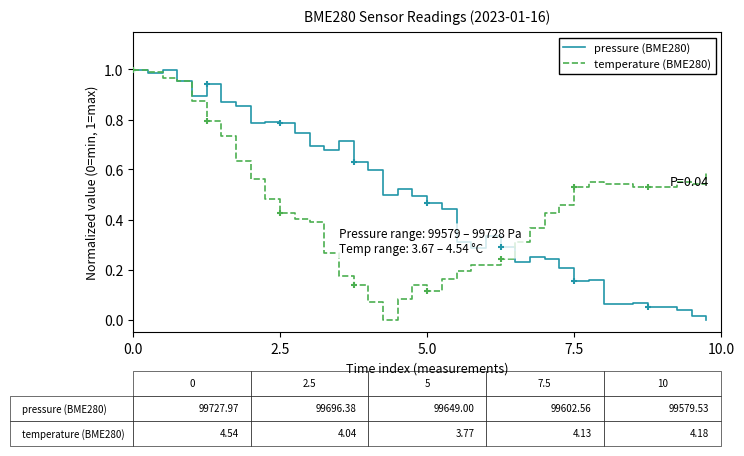

What are all the series names shown in the legend?

pressure (BME280), temperature (BME280)